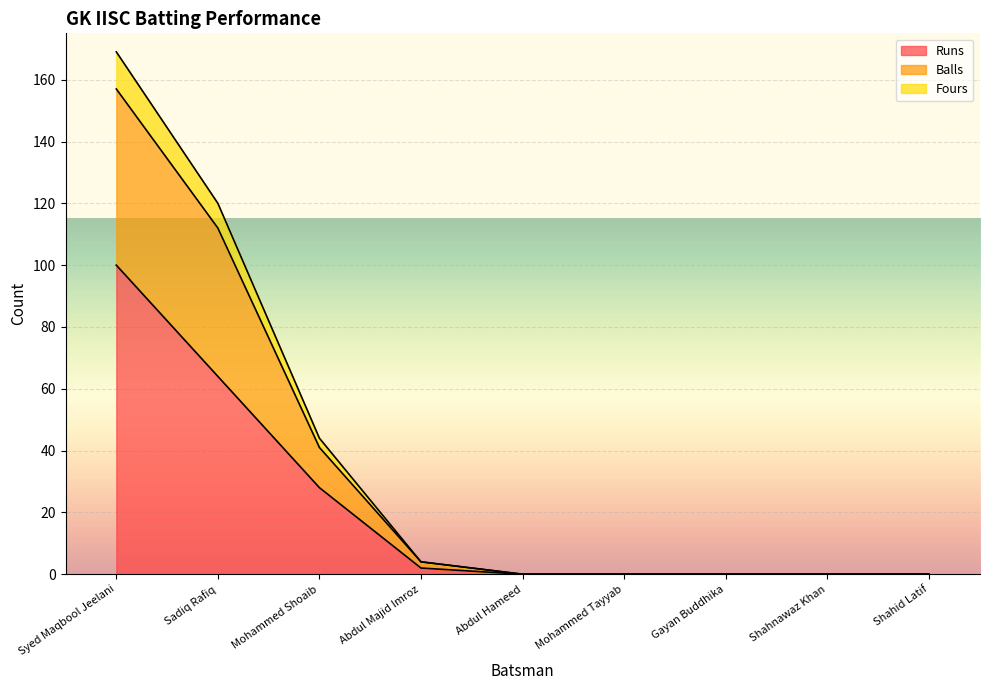

Reading left to right, transcribe all the data shown in this chart.

Runs: Syed Maqbool Jeelani=100	Sadiq Rafiq=64	Mohammed Shoaib=28	Abdul Majid Imroz=2	Abdul Hameed=0	Mohammed Tayyab=0	Gayan Buddhika=0	Shahnawaz Khan=0	Shahid Latif=0
Balls: Syed Maqbool Jeelani=157	Sadiq Rafiq=112	Mohammed Shoaib=41	Abdul Majid Imroz=4	Abdul Hameed=0	Mohammed Tayyab=0	Gayan Buddhika=0	Shahnawaz Khan=0	Shahid Latif=0
Fours: Syed Maqbool Jeelani=169	Sadiq Rafiq=120	Mohammed Shoaib=44	Abdul Majid Imroz=4	Abdul Hameed=0	Mohammed Tayyab=0	Gayan Buddhika=0	Shahnawaz Khan=0	Shahid Latif=0